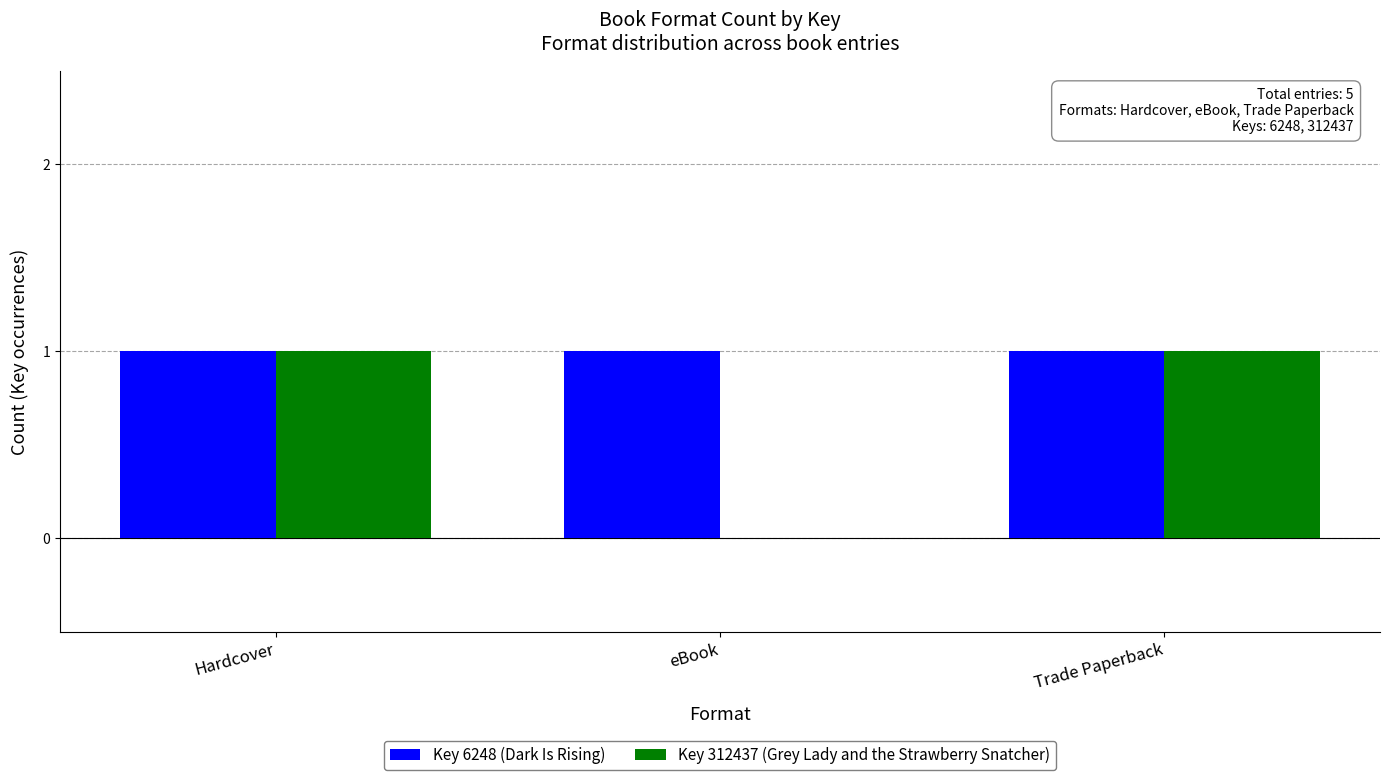

Between Hardcover and eBook, which series saw the biggest shift?

Key 312437 (Grey Lady and the Strawberry Snatcher)